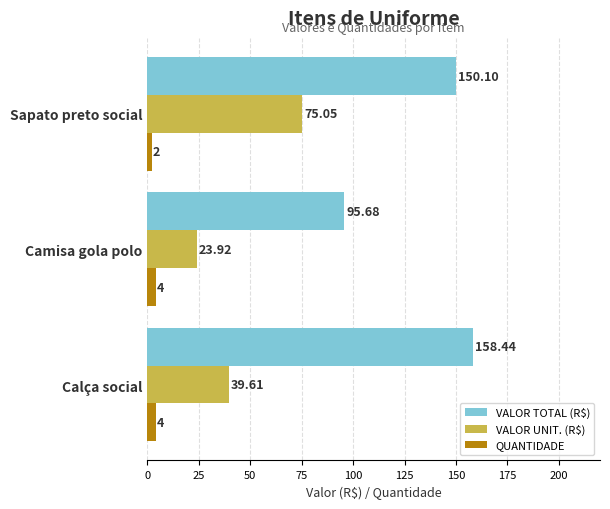

Which series has the largest range (max minus min)?

VALOR TOTAL (R$)